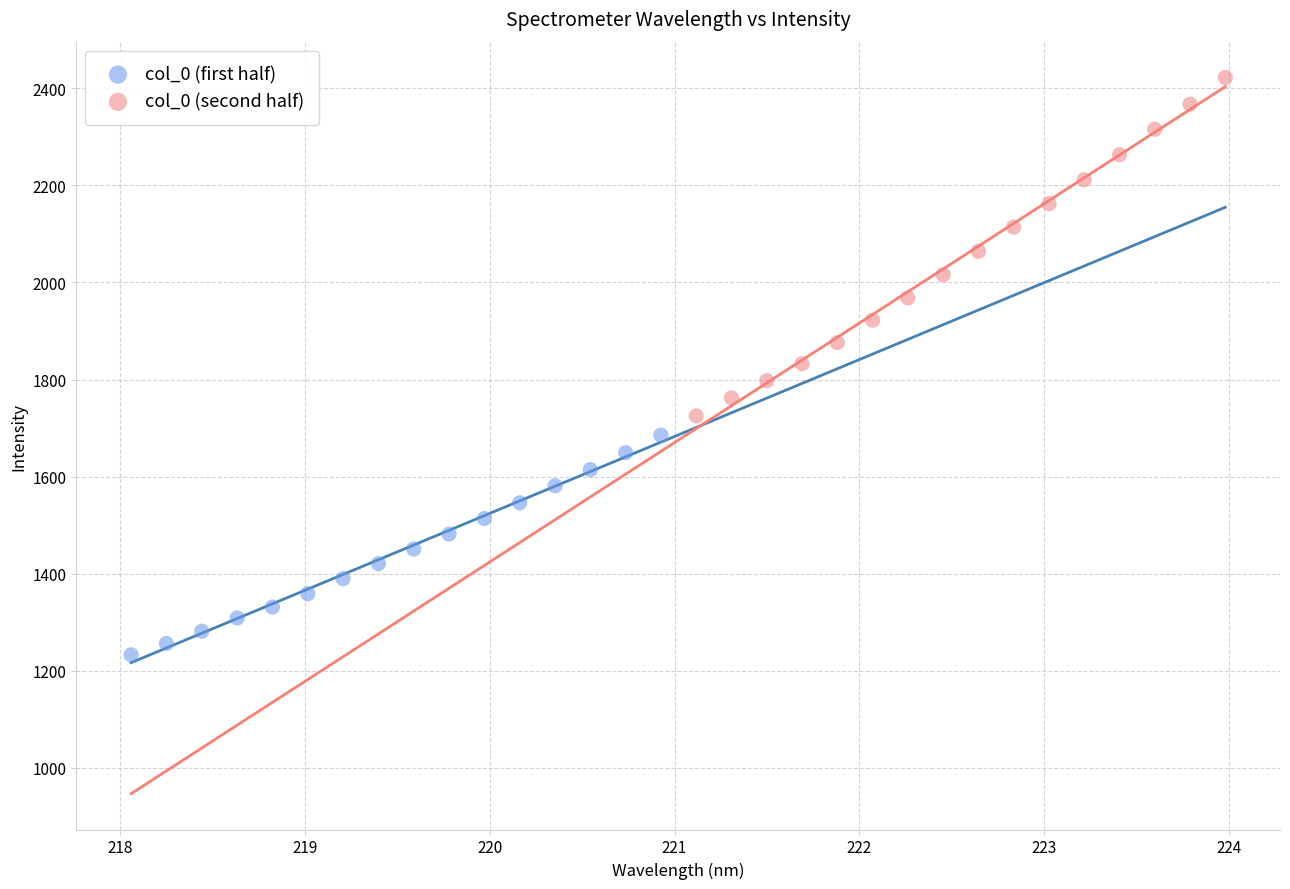

Which series contains the highest Y value?

col_0 (second half)